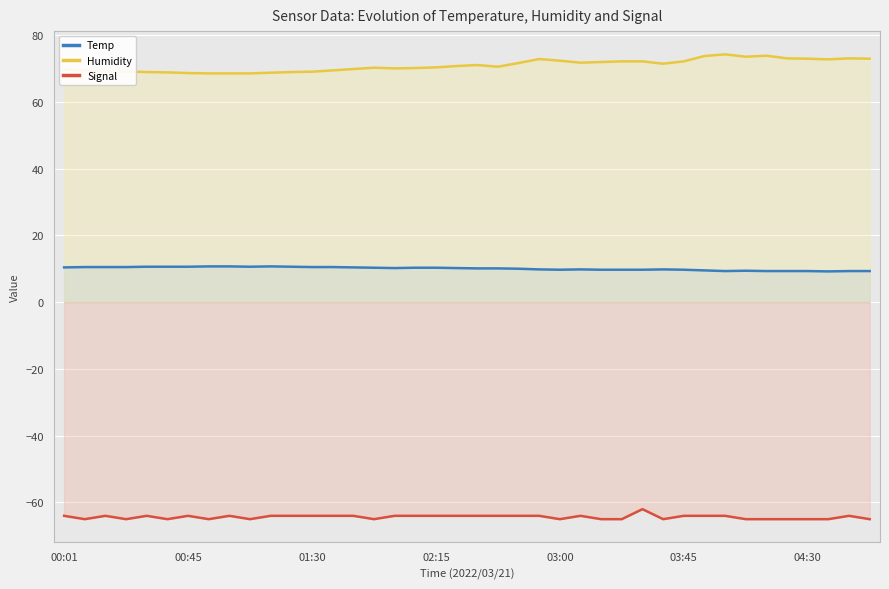

At which label does Signal first exceed -64?

28